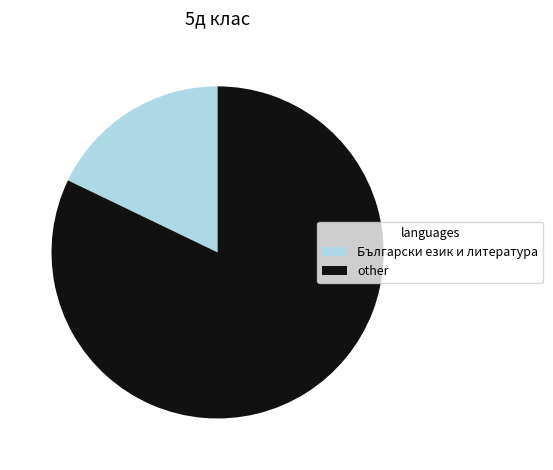

Is the sum of other and Български език и литература greater than half?

Yes